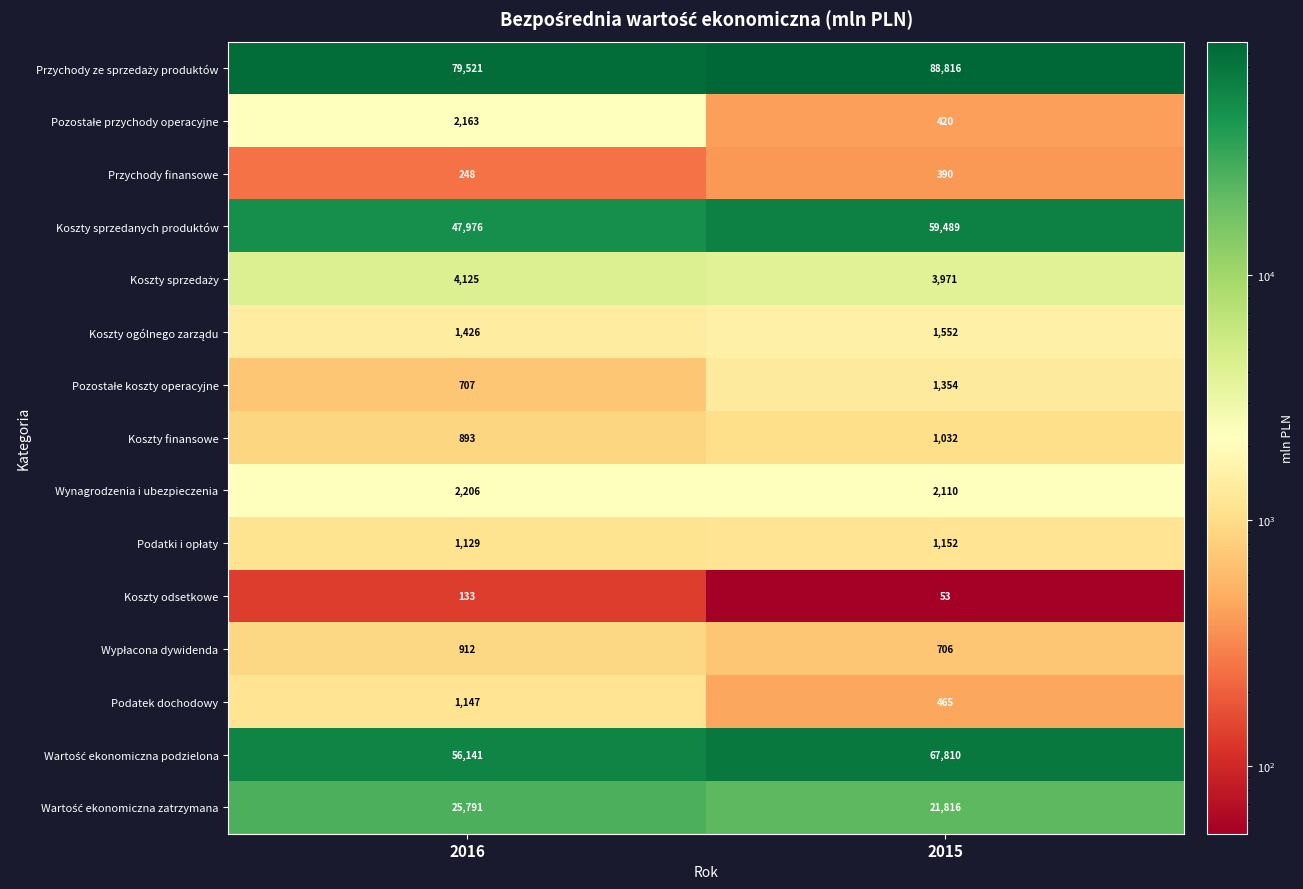

What is the total value across all series at 2015?

251136